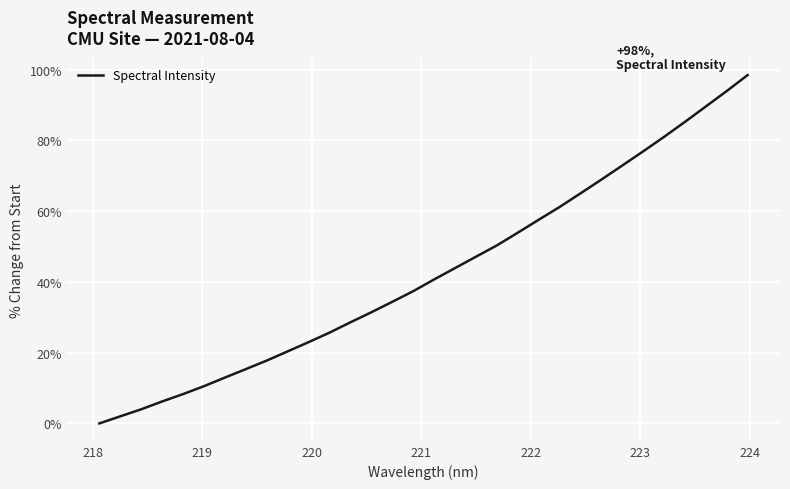

What is the maximum value shown in the chart?

98.5